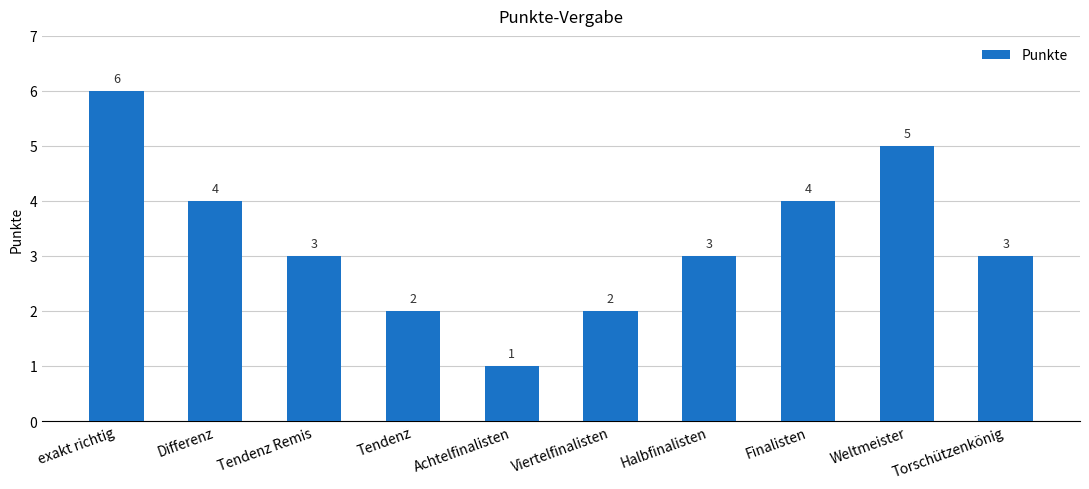

Reading left to right, transcribe all the data shown in this chart.

exakt richtig=6	Differenz=4	Tendenz Remis=3	Tendenz=2	Achtelfinalisten=1	Viertelfinalisten=2	Halbfinalisten=3	Finalisten=4	Weltmeister=5	Torschützenkönig=3